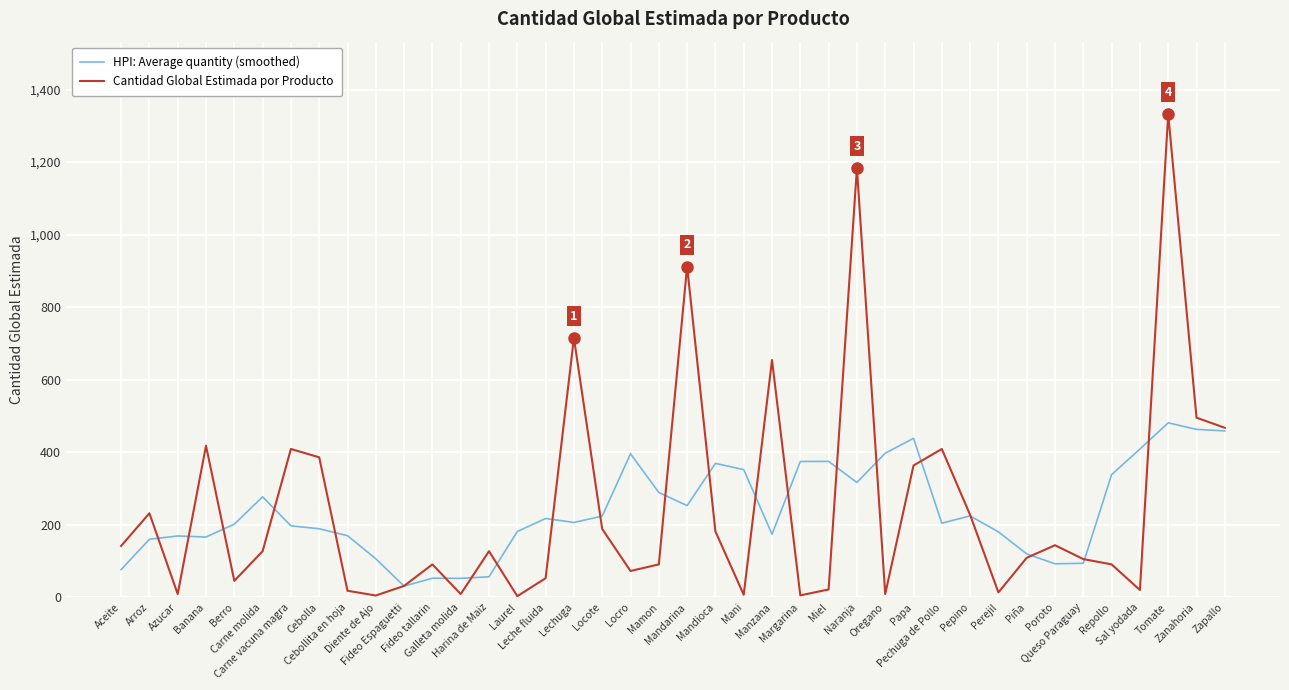

Where do HPI: Average quantity (smoothed) and Cantidad Global Estimada por Producto first cross each other?

Arroz and Azucar